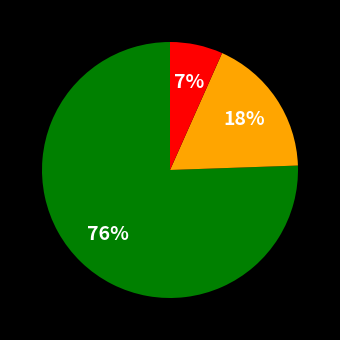

To the nearest percent, what is the average slice percentage?

33%